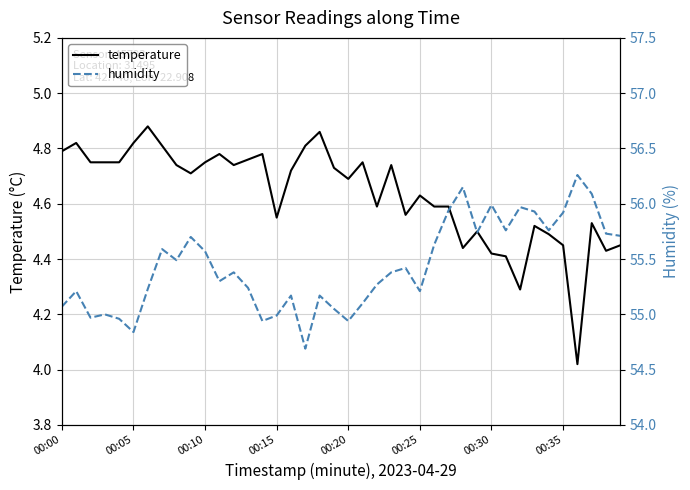

How many data points in humidity are less than 55?

7